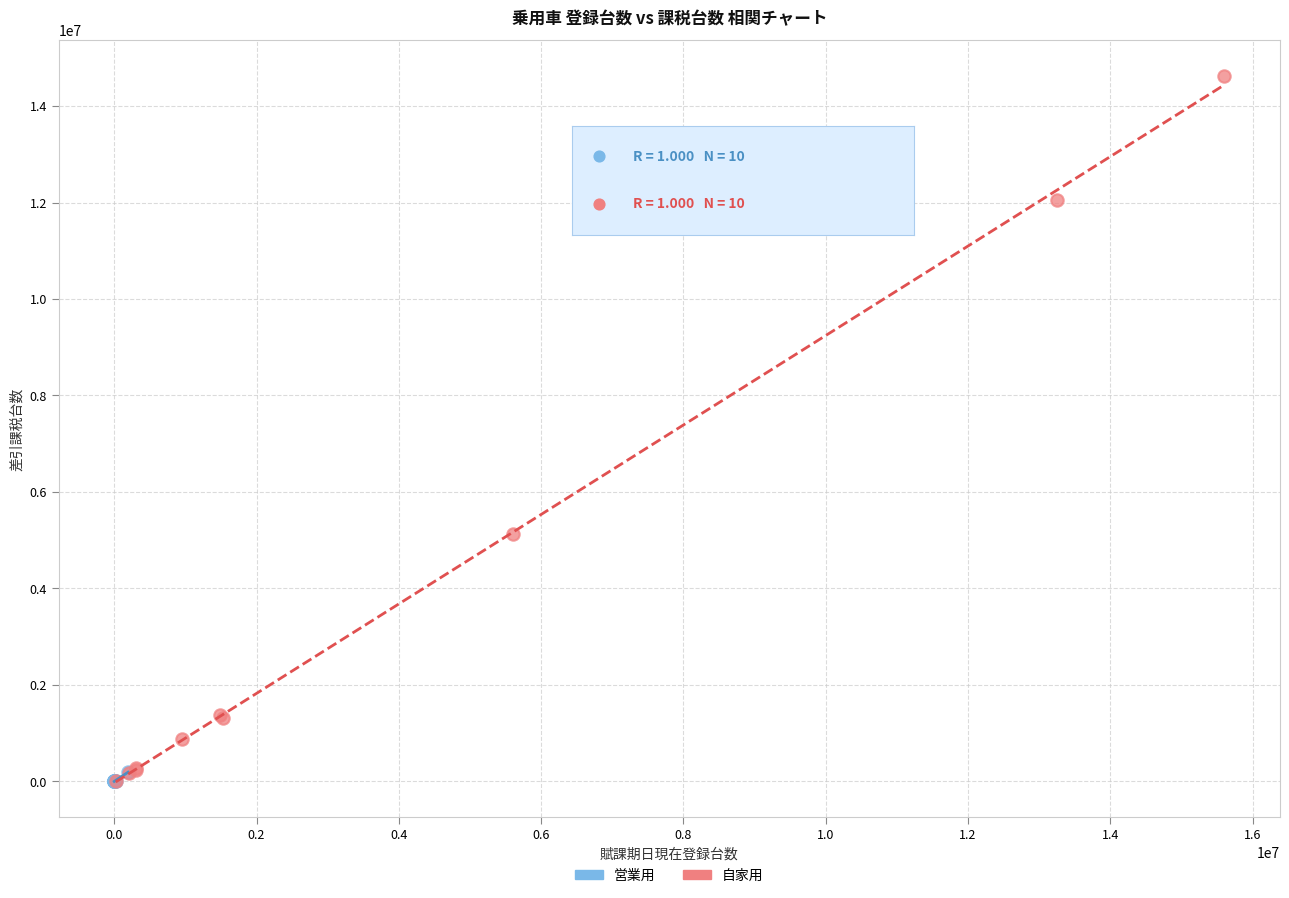

Which series reaches the maximum Y coordinate?

自家用